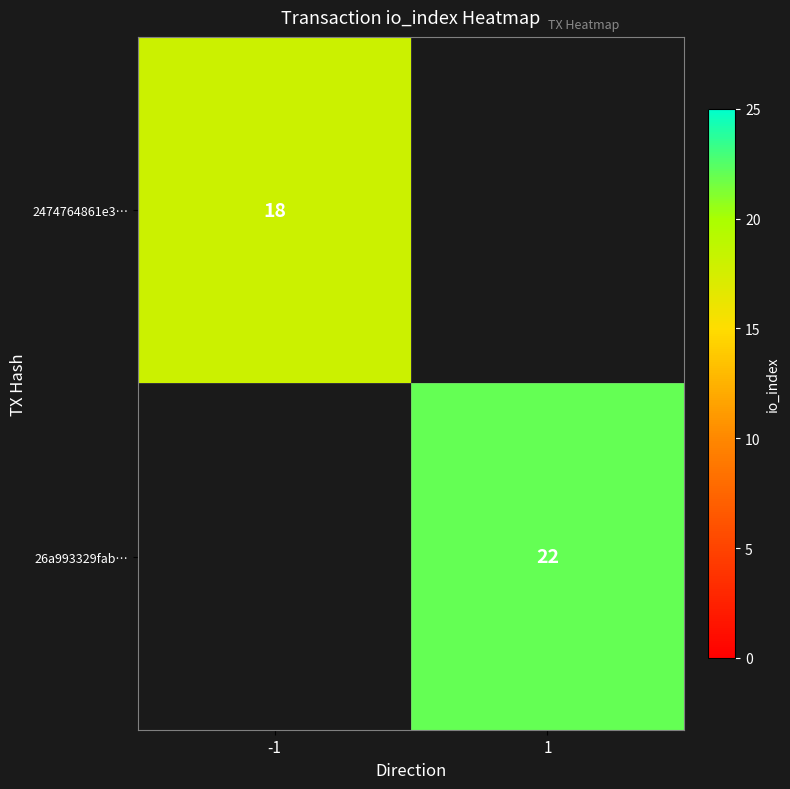

Which category has the highest value across all series?

1